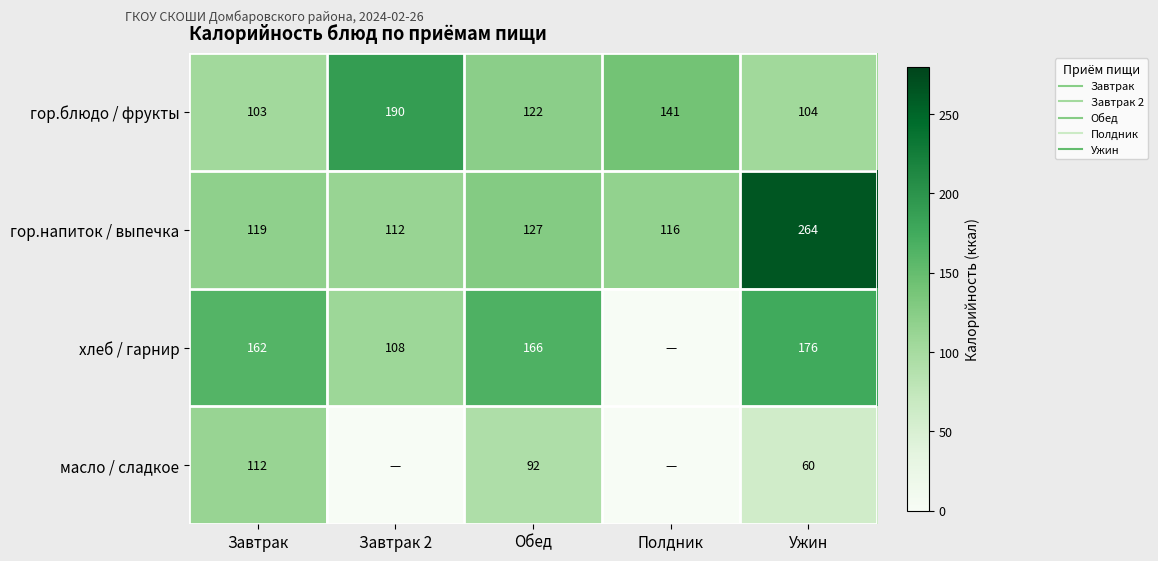

Where is хлеб / гарнир nearest to the value 88?

Завтрак 2